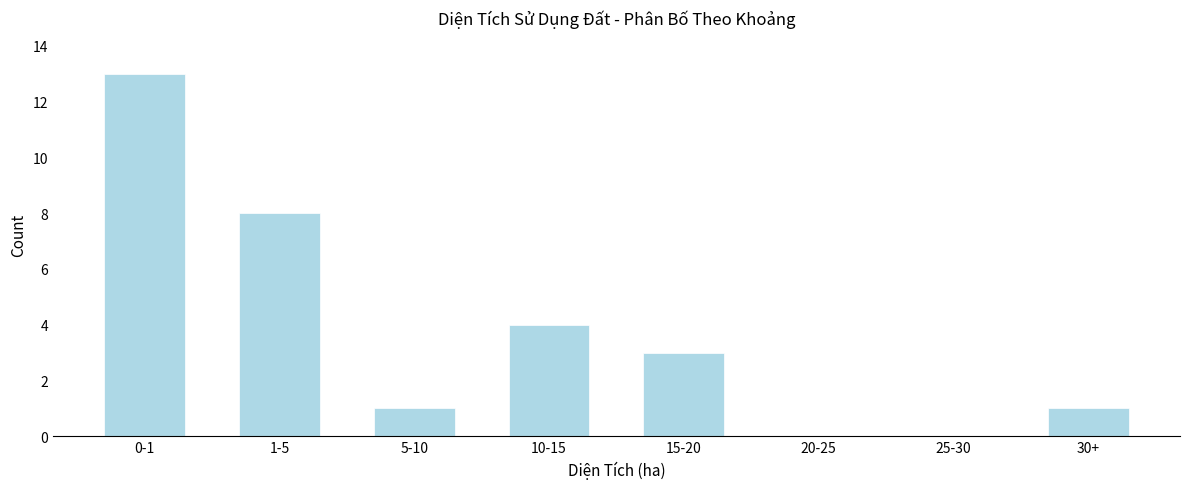

Reading left to right, what are all the values shown in this chart?

0-1=13	1-5=8	5-10=1	10-15=4	15-20=3	20-25=0	25-30=0	30+=1